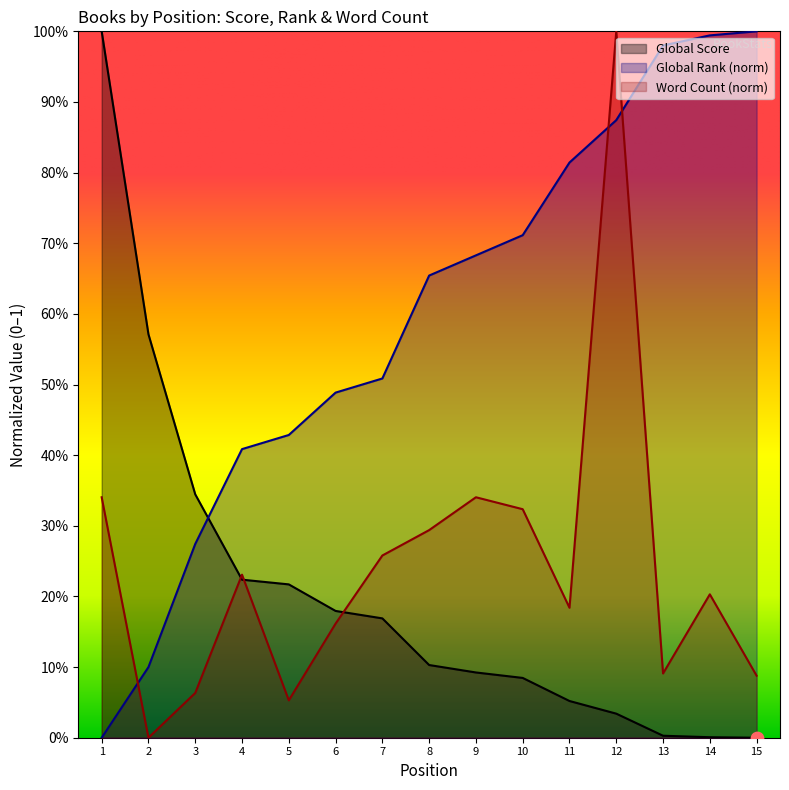

At which category is the sum across all series the highest?

12